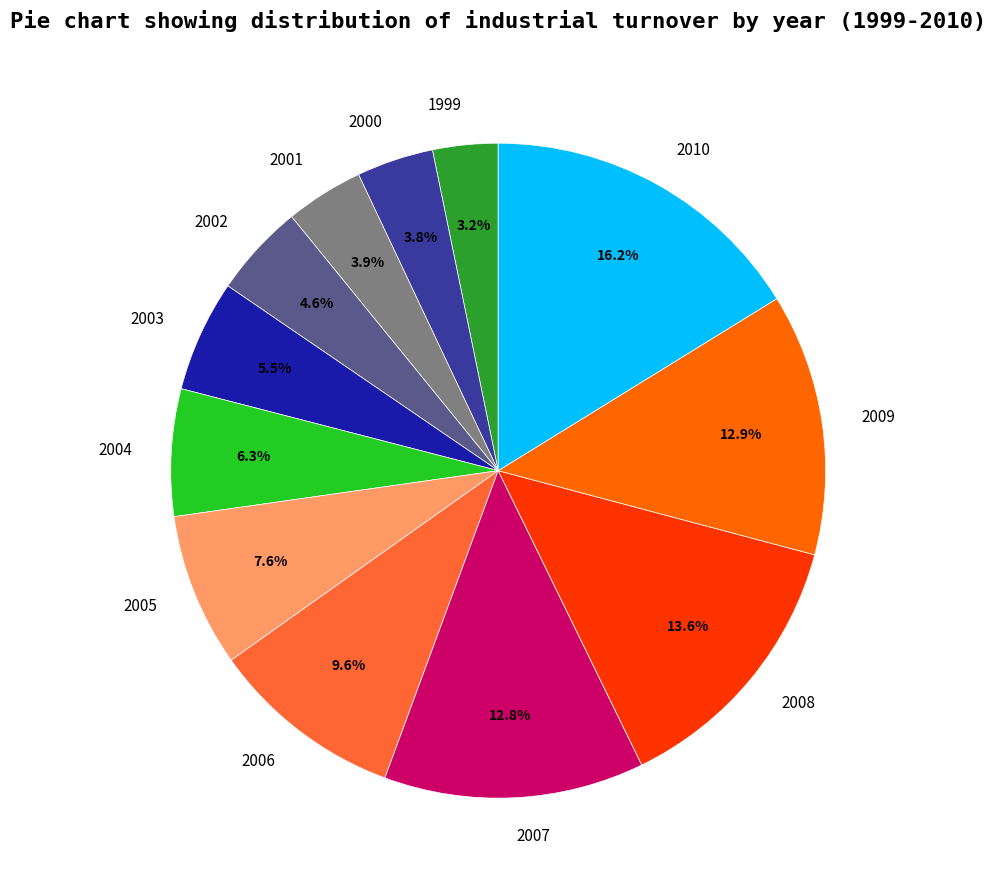

What is the total percentage of 2003 and 2000?

9.3%